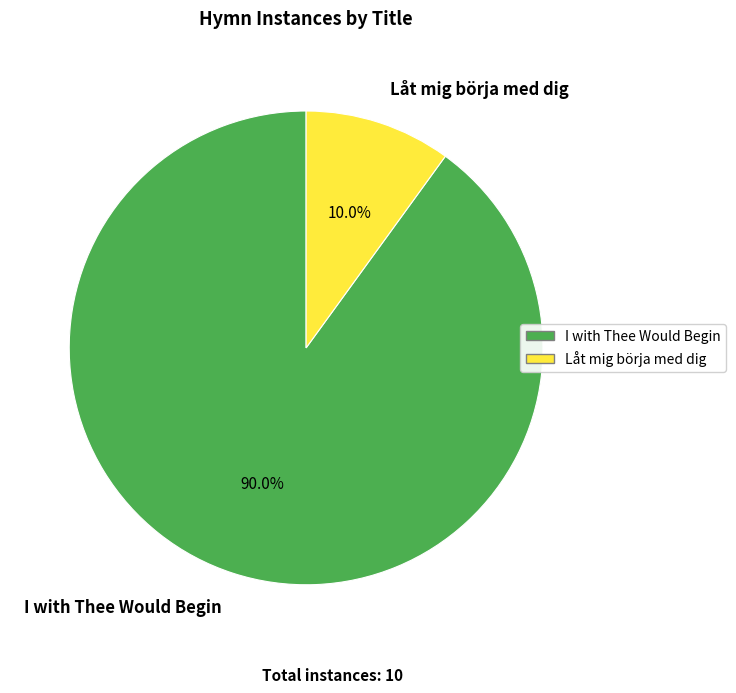

What percentage do Låt mig börja med dig and I with Thee Would Begin together represent?

100.0%